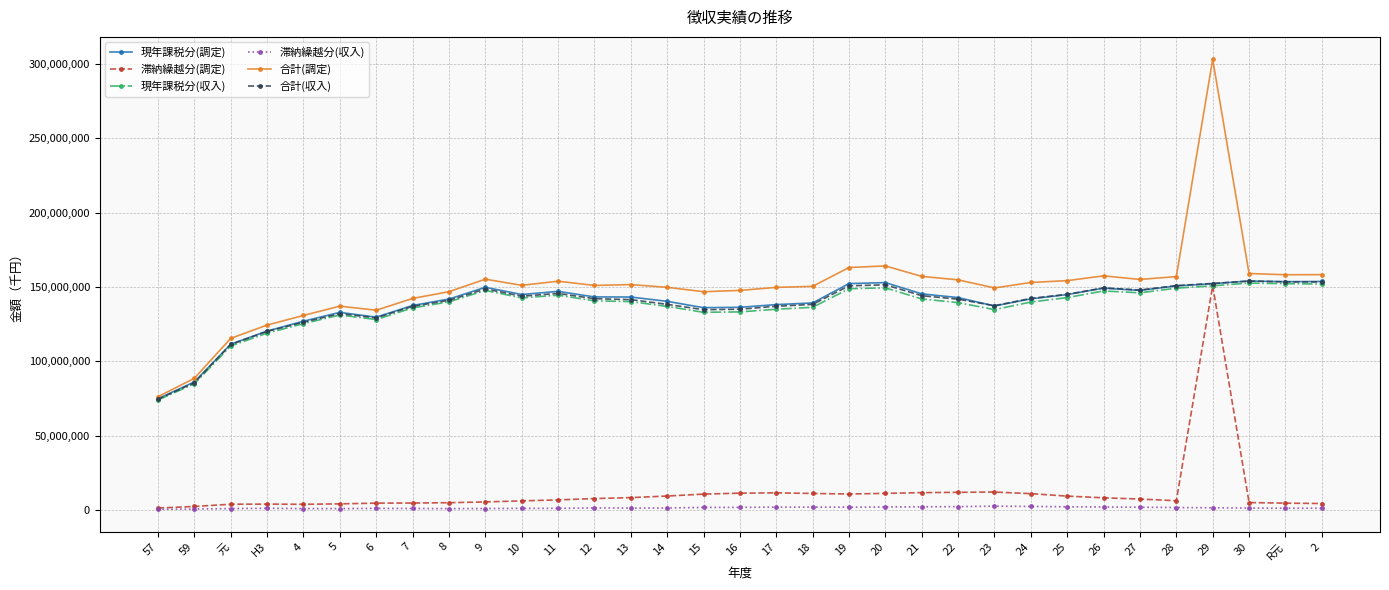

What is the label of the 28th point from the right?

5